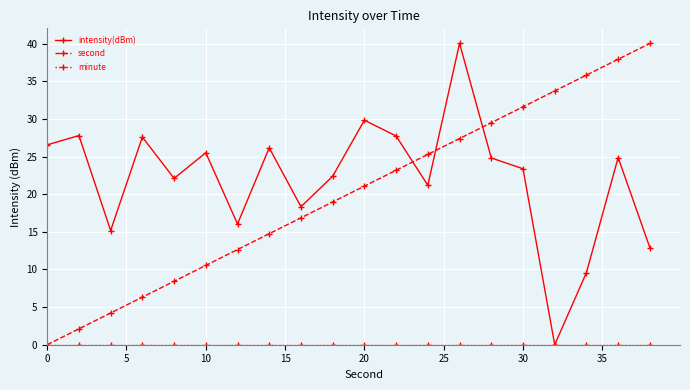

How many intersections are there between second and intensity(dBm)?

3